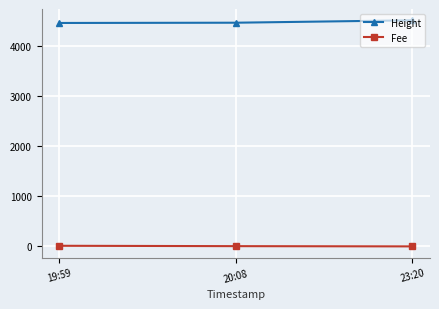

Is it true that Height equals 4503.0 at 23:20?

True